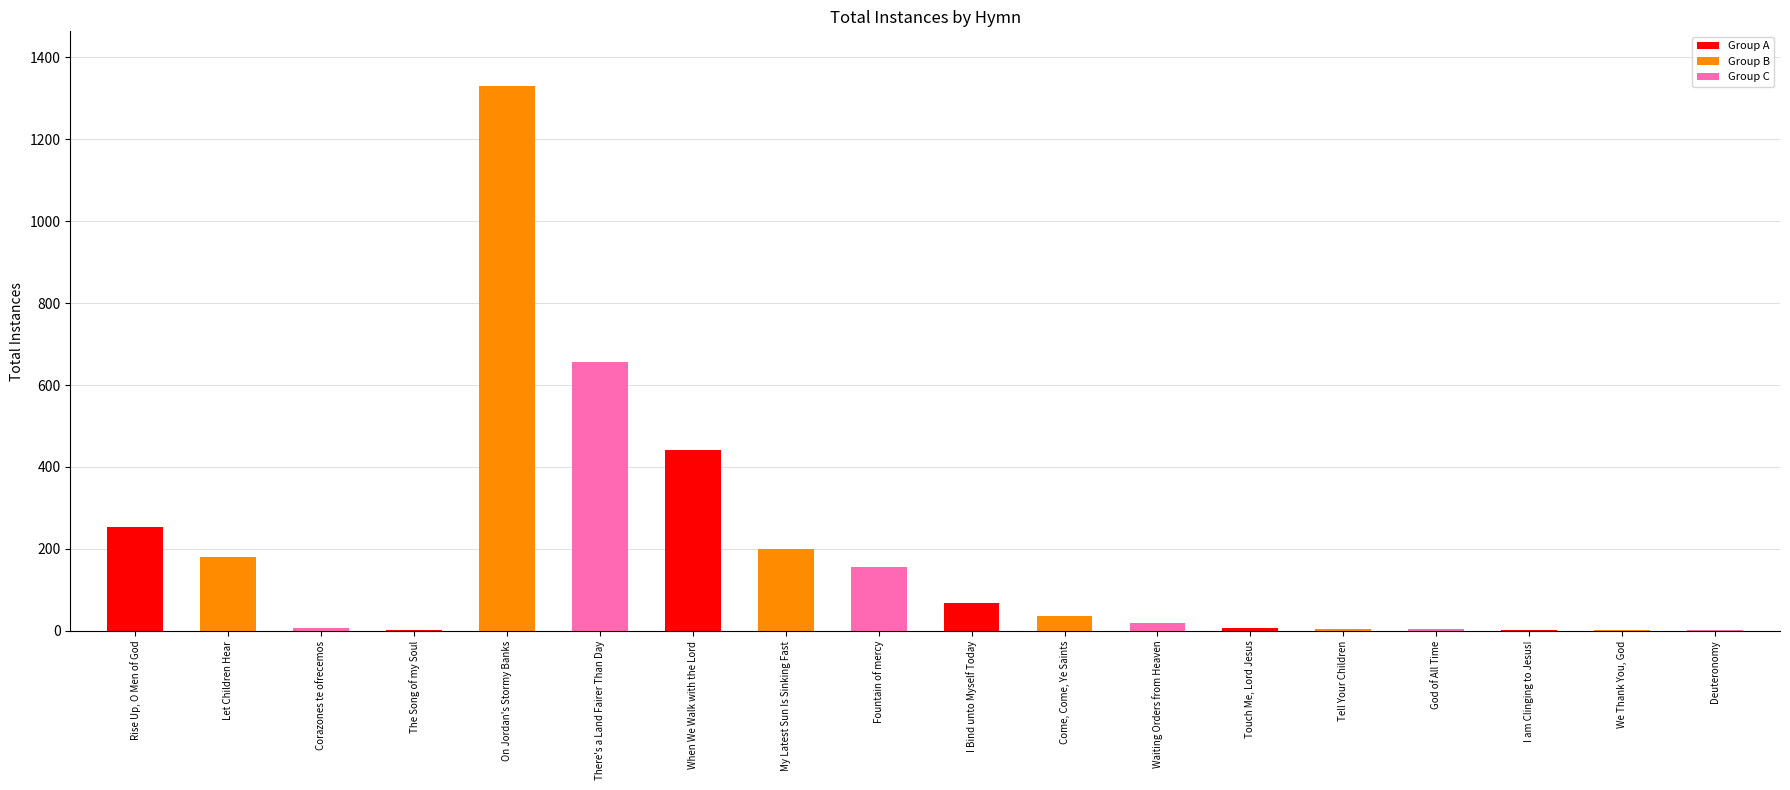

Are the bars horizontal?

No